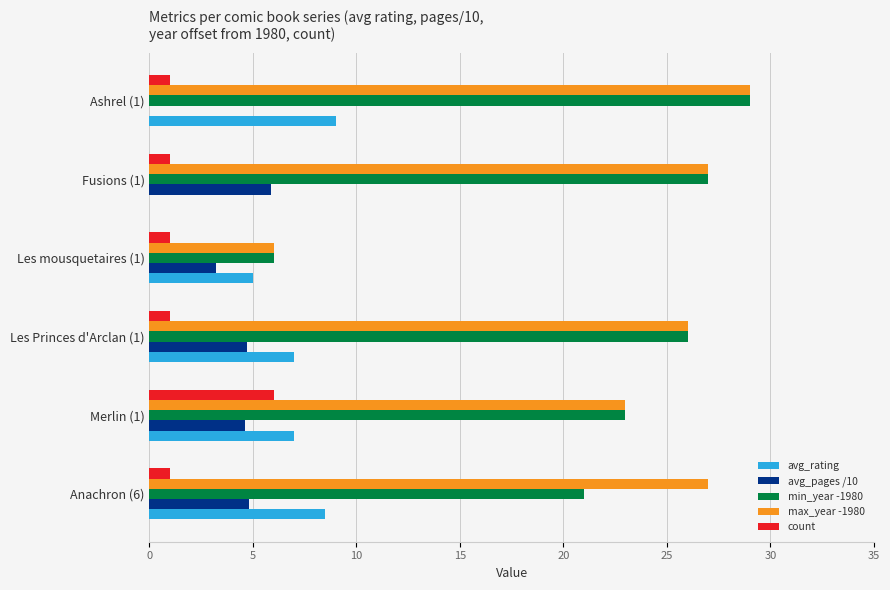

What is the sum of the count values at Les mousquetaires (1) and Merlin (1)?

7.0